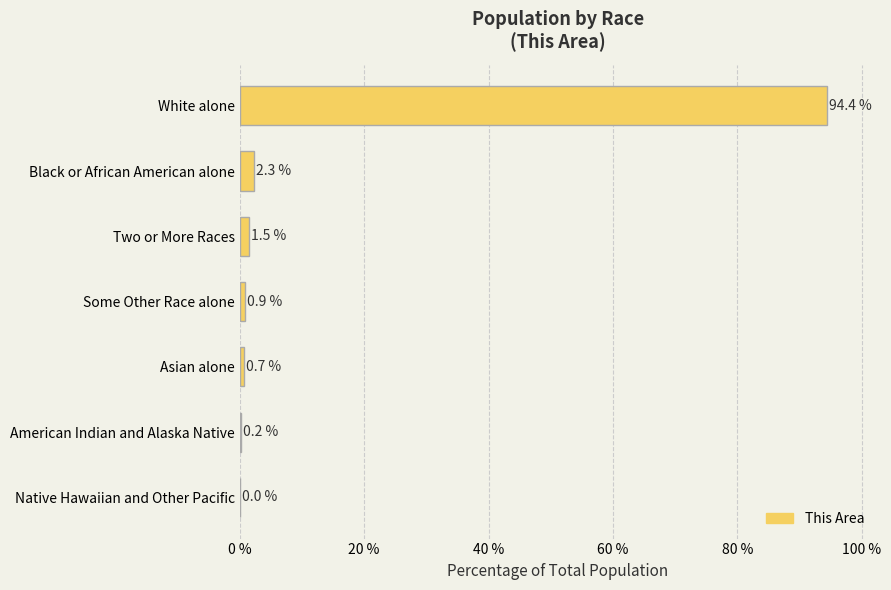

Between Some Other Race alone and Asian alone, which is larger?

Some Other Race alone